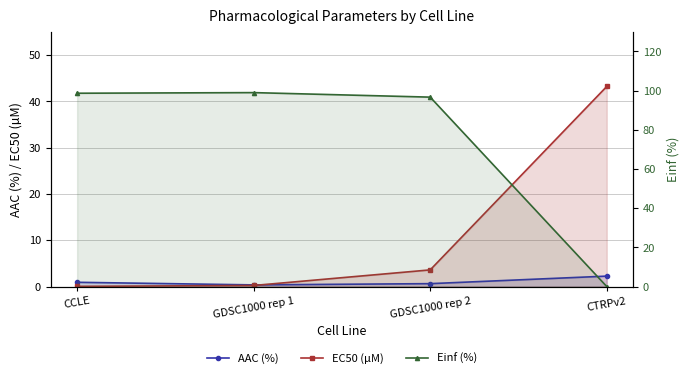

At which category is the sum across all series the highest?

GDSC1000 rep 2